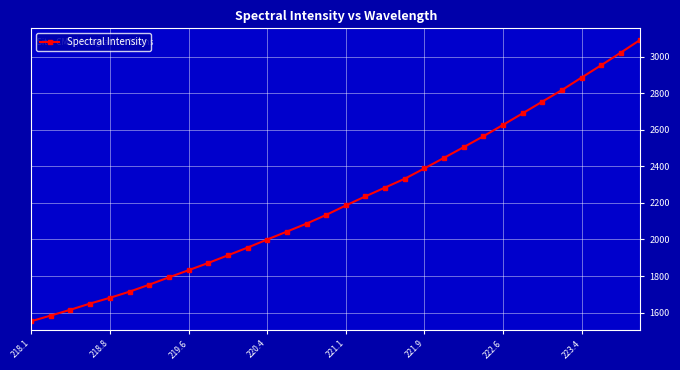

What is the maximum value shown in the chart?

3092.2